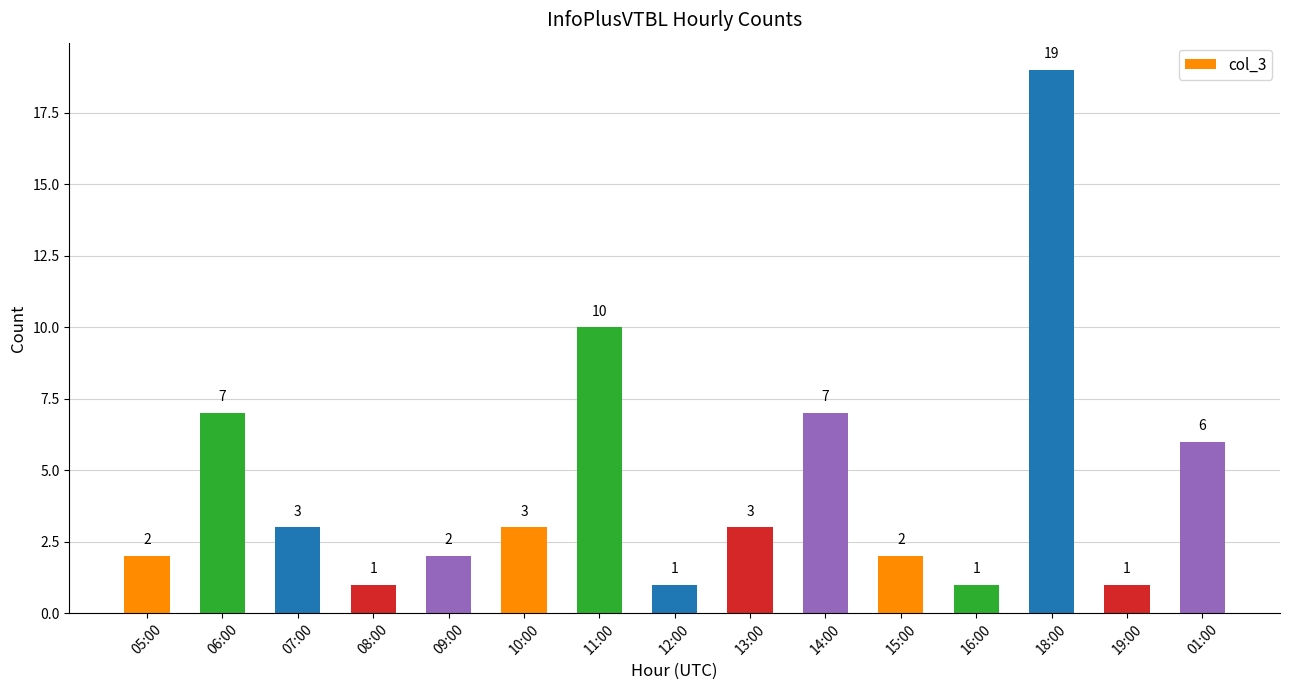

What position from the left is 08:00?

4